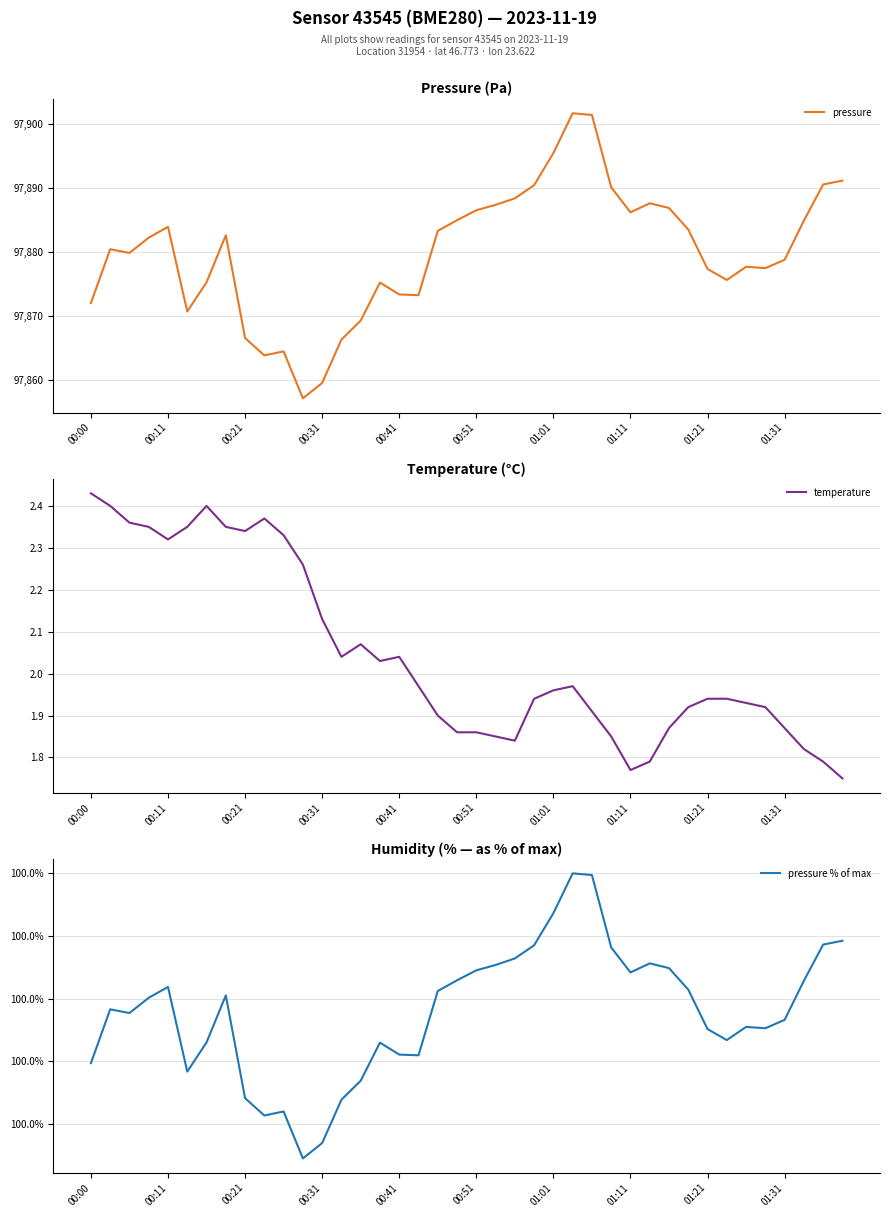

Count the number of categories in the chart.

40